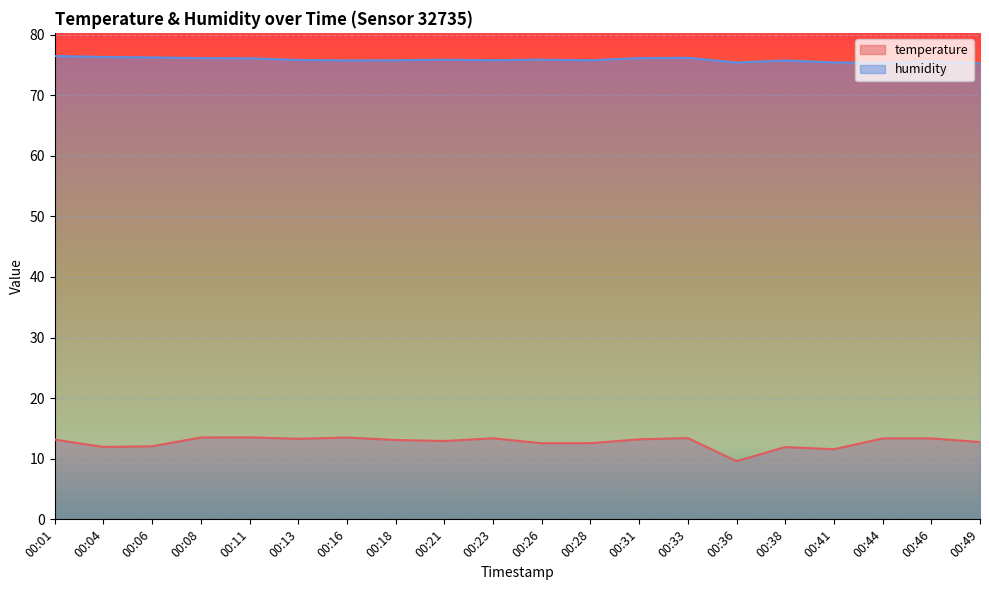

At how many categories does at least one series exceed 17?

20